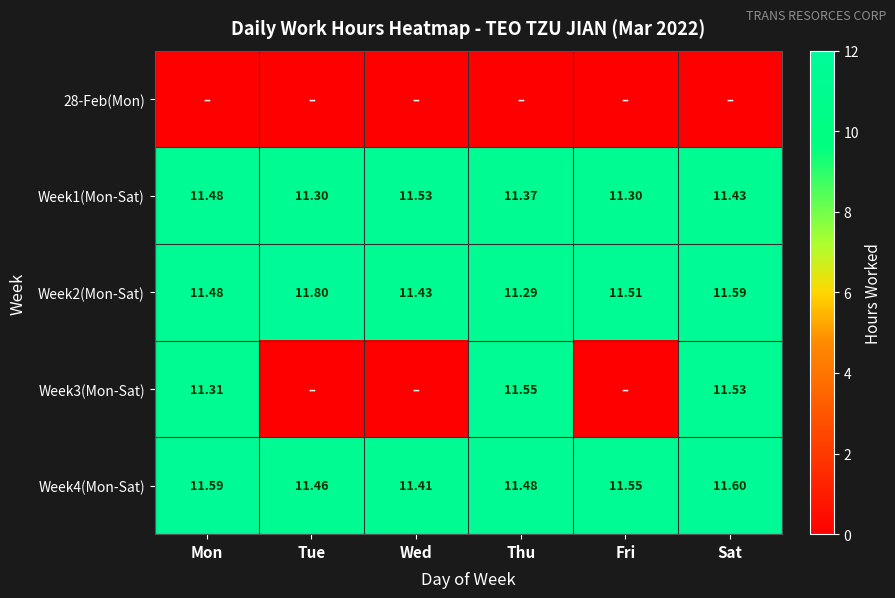

Is the value of Week4(Mon-Sat) at Mon greater than the value of Week3(Mon-Sat) at Sat?

Yes